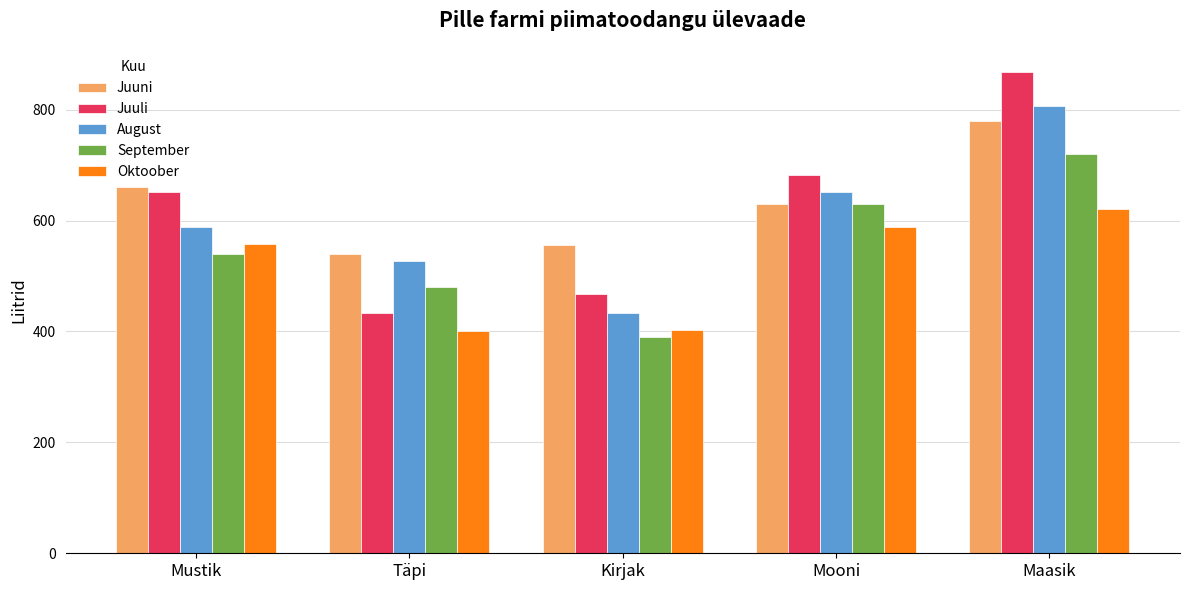

What is the value of the Juuli bar at the 3rd from the left?

467